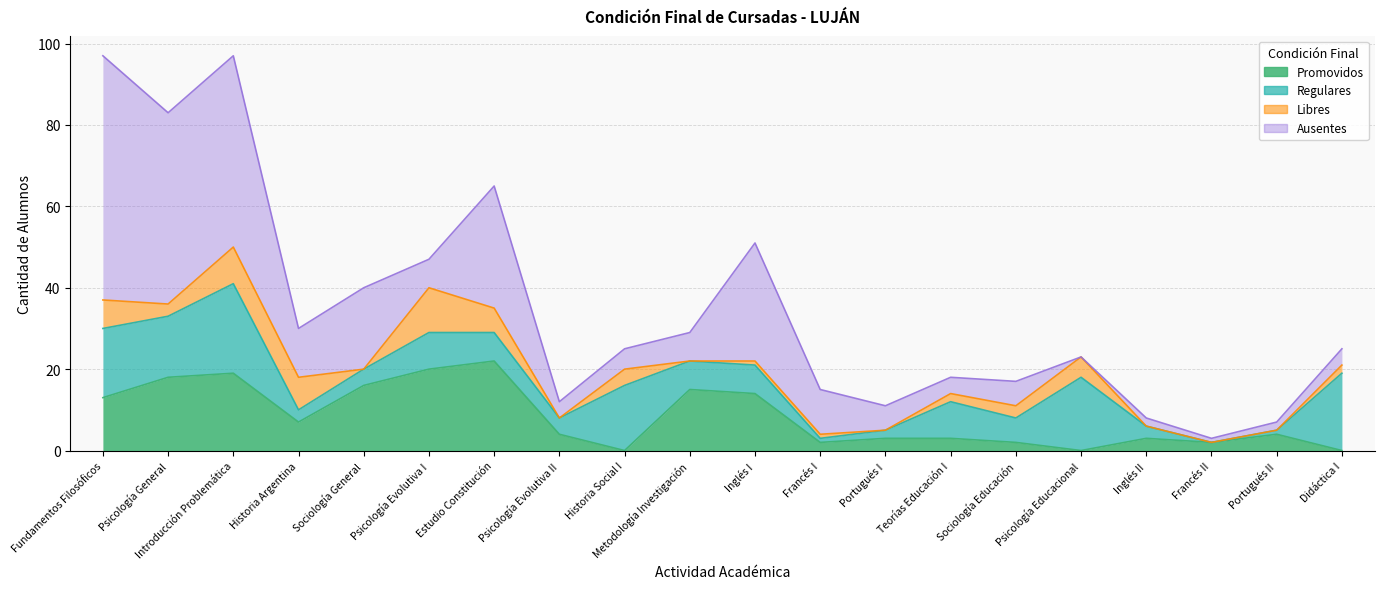

Reading left to right, transcribe all the data shown in this chart.

Promovidos: 13	18	19	7	16	20	22	4	0	15	14	2	3	3	2	0	3	2	4	0
Regulares: 17	15	22	3	4	9	7	4	16	7	7	1	2	9	6	18	3	0	1	19
Libres: 7	3	9	8	0	11	6	0	4	0	1	1	0	2	3	5	0	0	0	2
Ausentes: 60	47	47	12	20	7	30	4	5	7	29	11	6	4	6	0	2	1	2	4